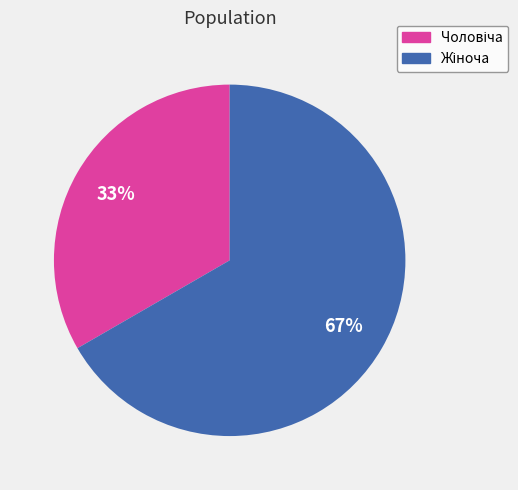

To the nearest percent, what is the average slice percentage?

50%